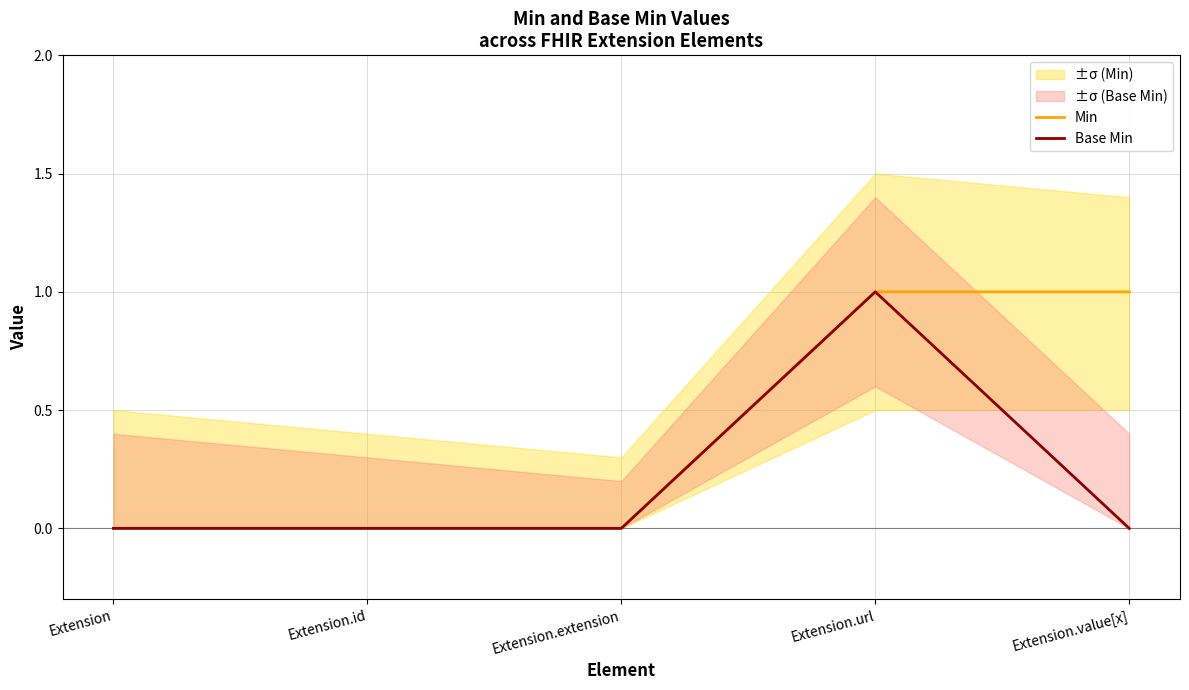

Rank the series by their maximum value, from lowest to highest.

Min, Base Min